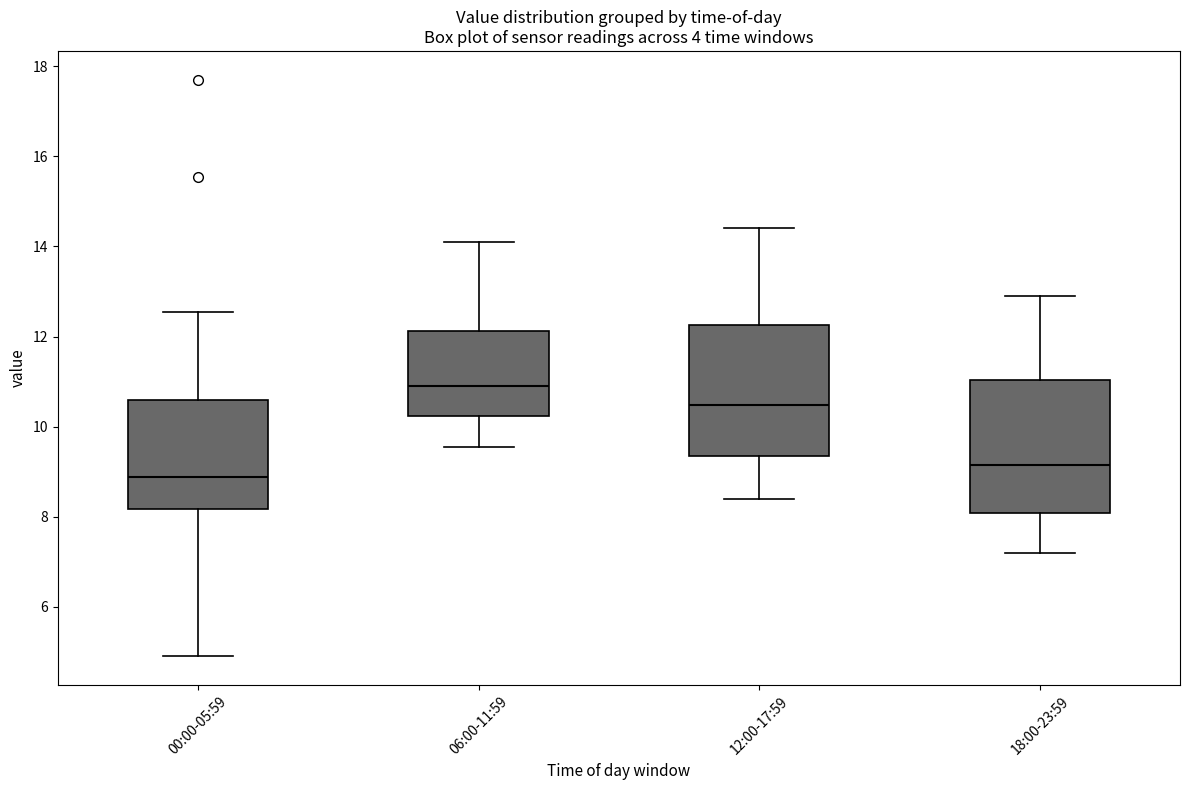

Where is the lower edge of the box for 00:00-05:59 on the y-axis? The values are not printed on the chart, so give them approximately, as read against the axis.

8.2